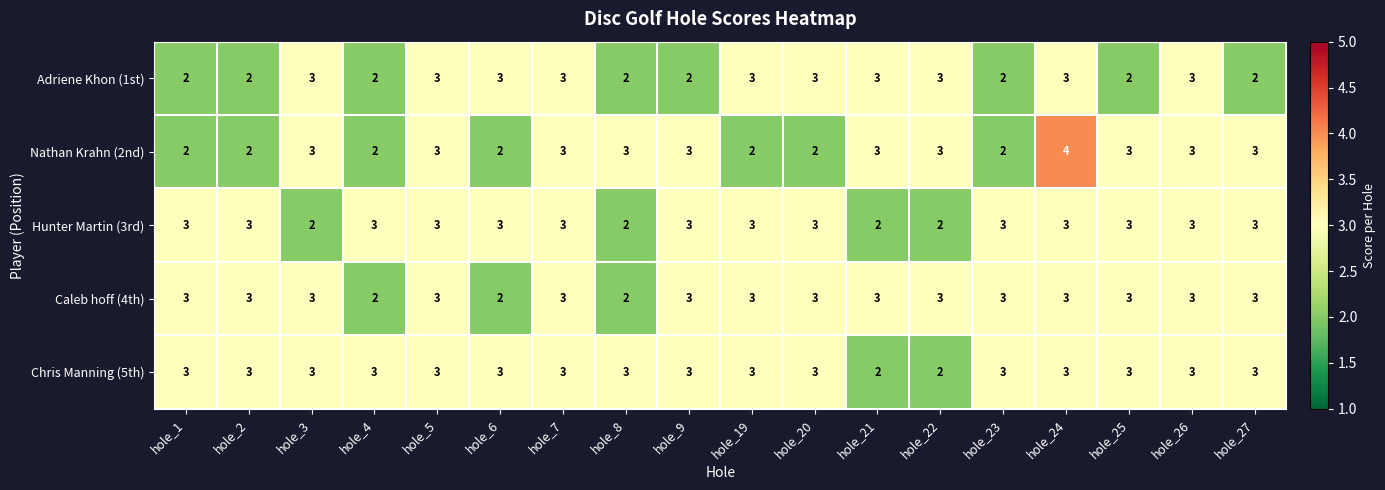

Which series has the largest range (max minus min)?

Nathan Krahn (2nd)